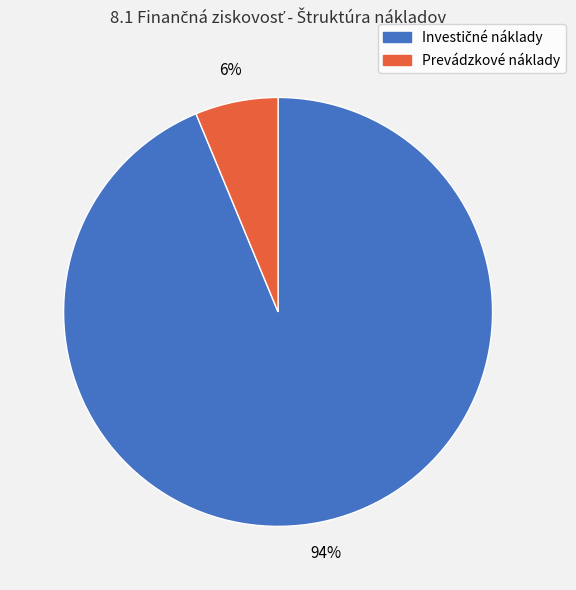

Which category has the smallest portion of the pie?

Prevádzkové náklady